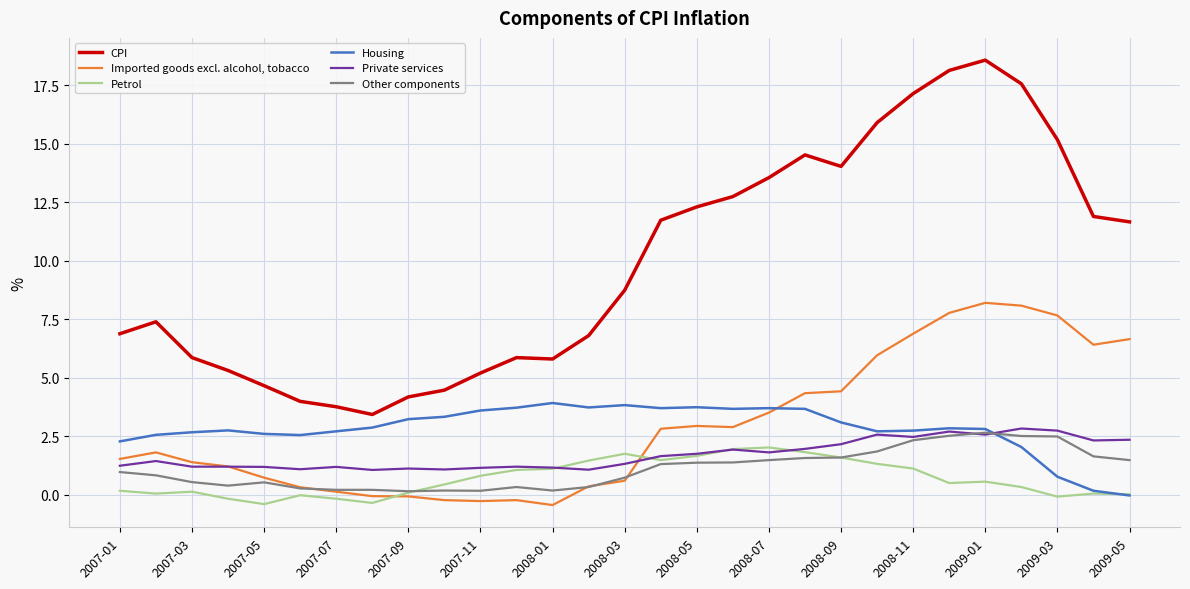

Does the chart display data point markers on the line(s)?

No